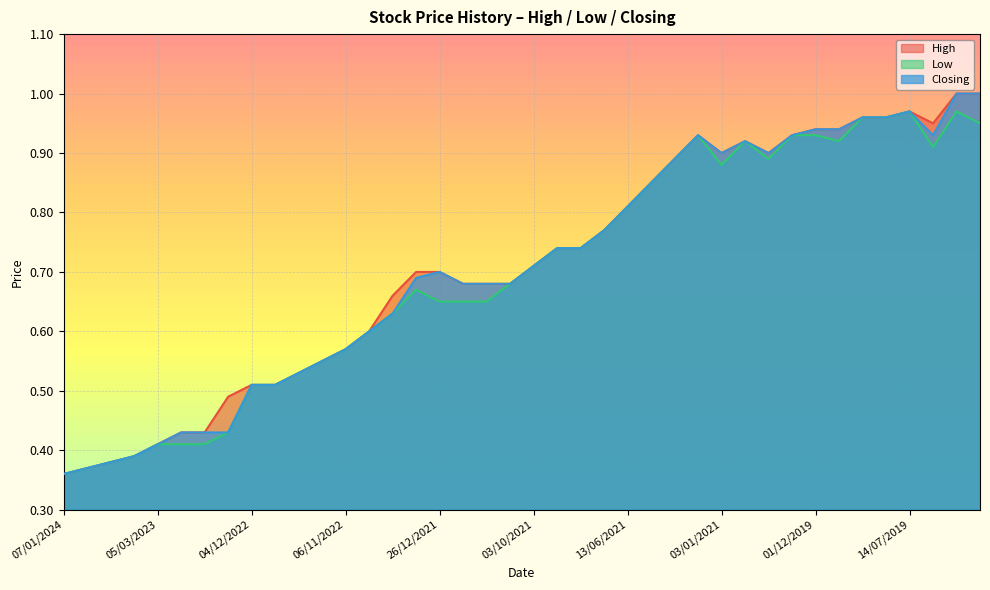

The value of Low at 23/06/2019 is 1.5. True or false?

False